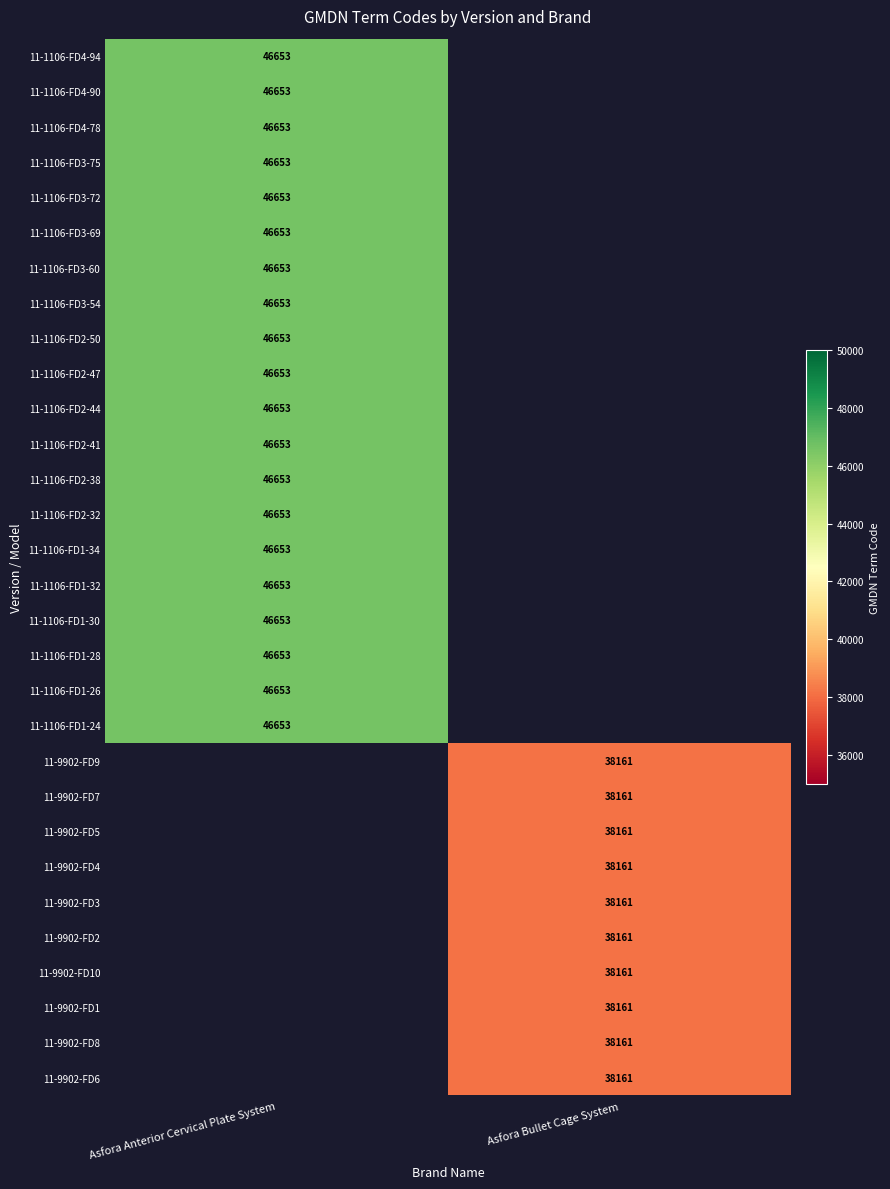

The value of 11-1106-FD2-44 at Asfora Anterior Cervical Plate System is 23587.2. True or false?

False